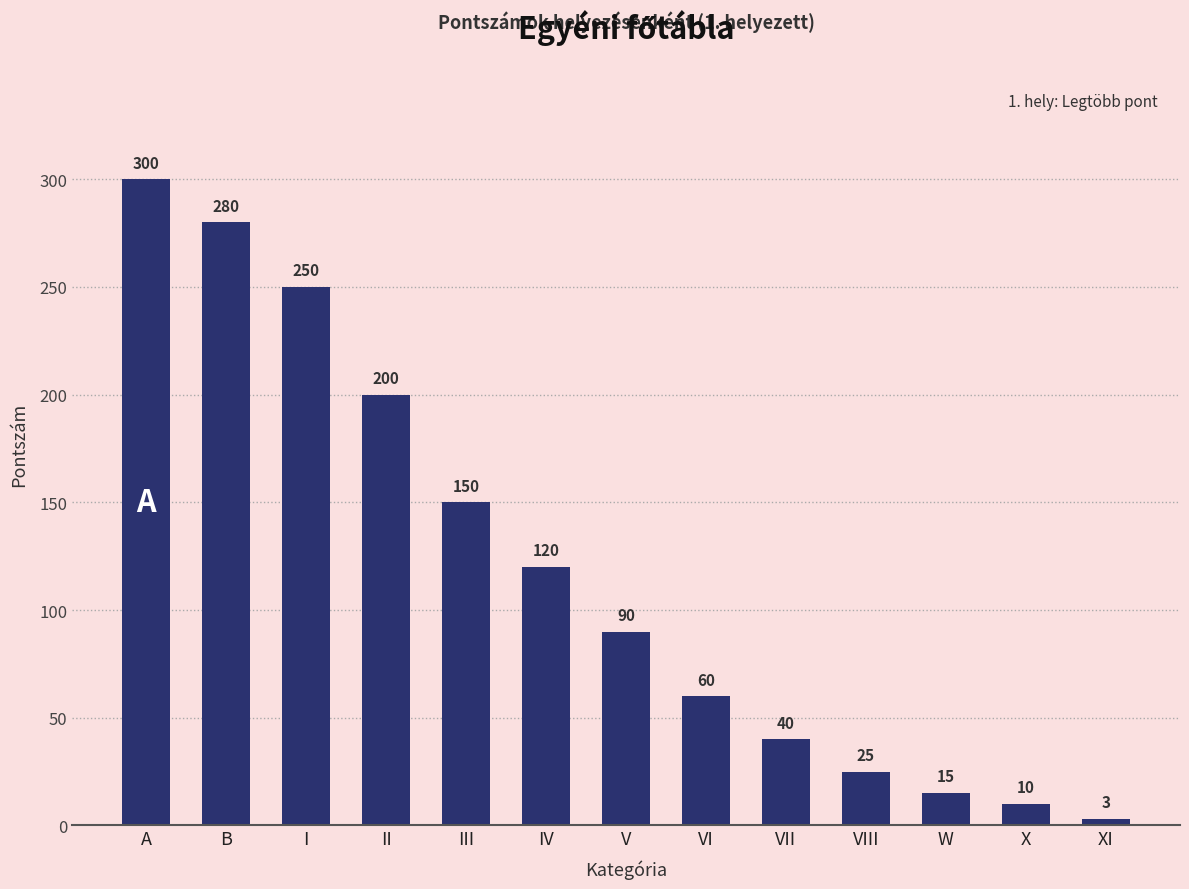

What is the change in value from V to VII?

-50